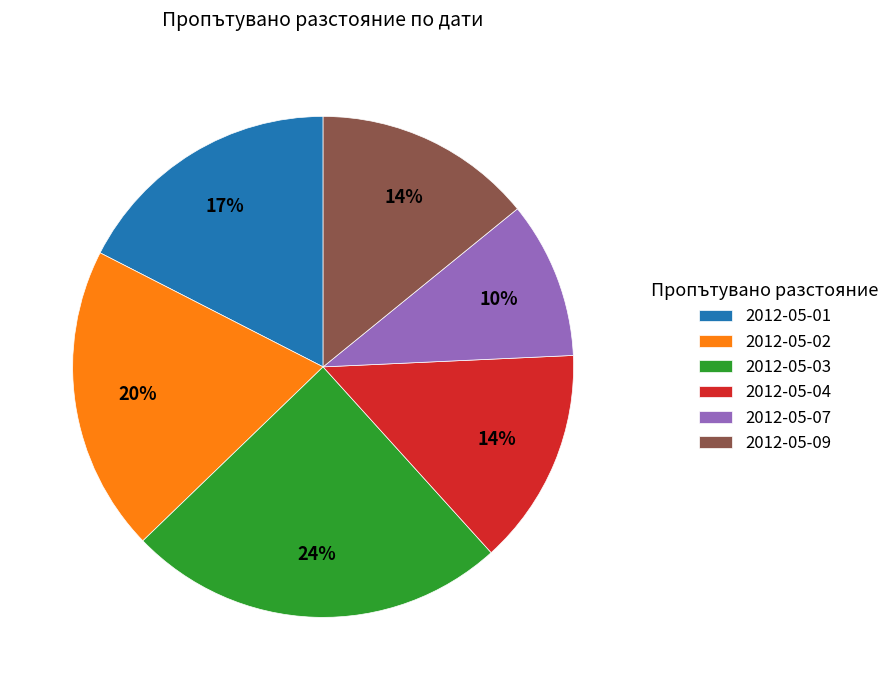

How many segments does this pie chart have?

6